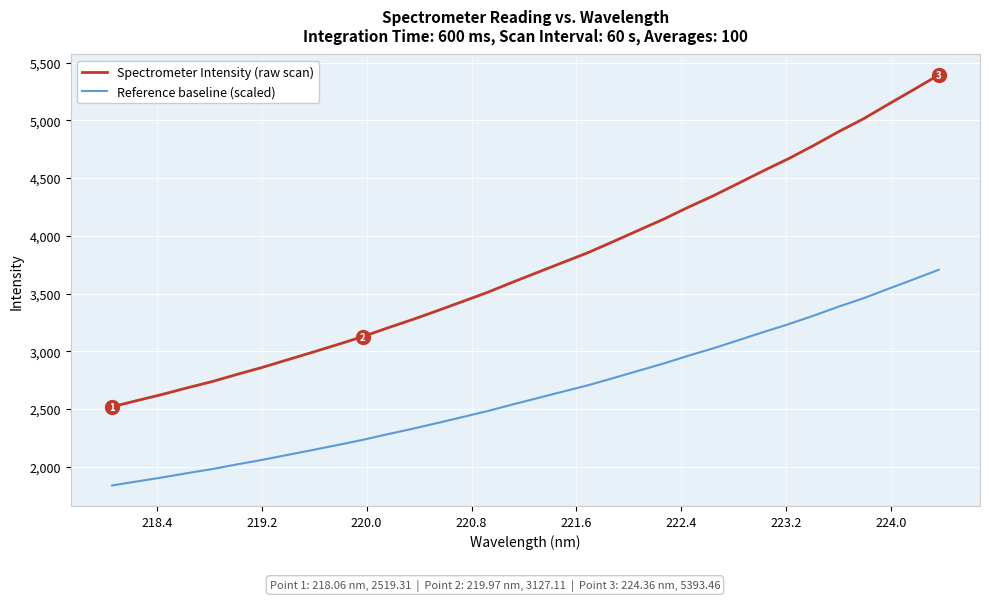

Which series has the largest range (max minus min)?

Spectrometer Intensity (raw scan)